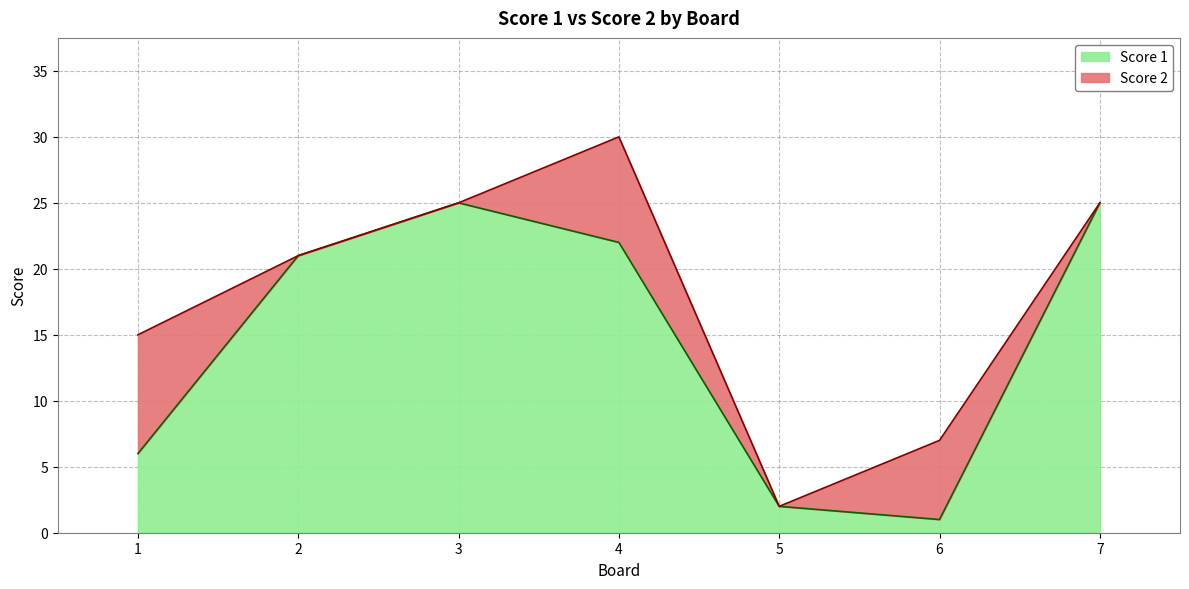

How many data points are less than 21?

3